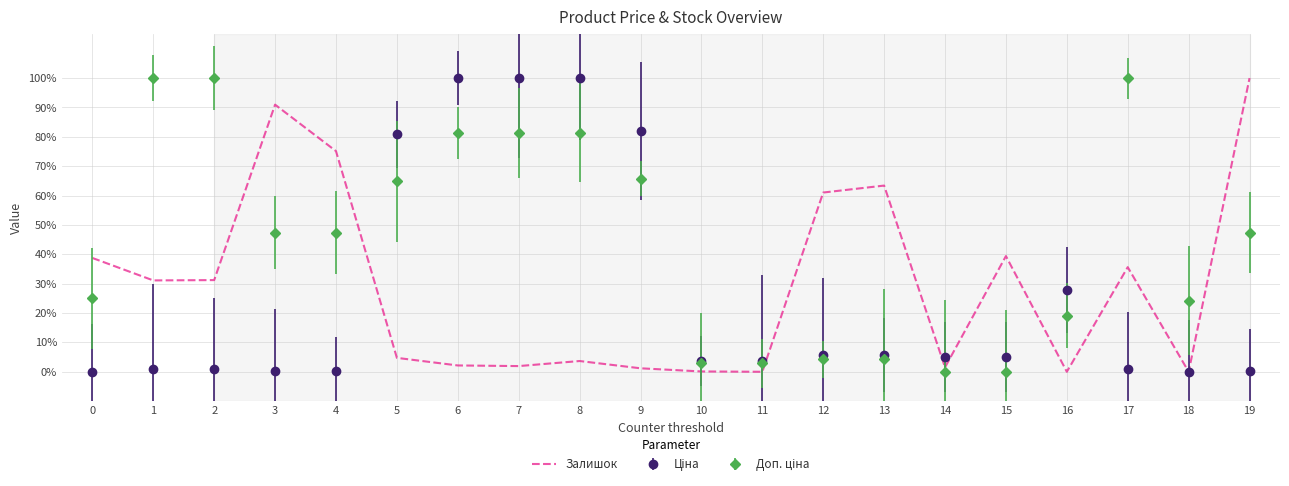

What is the maximum value for Залишок?

100.0